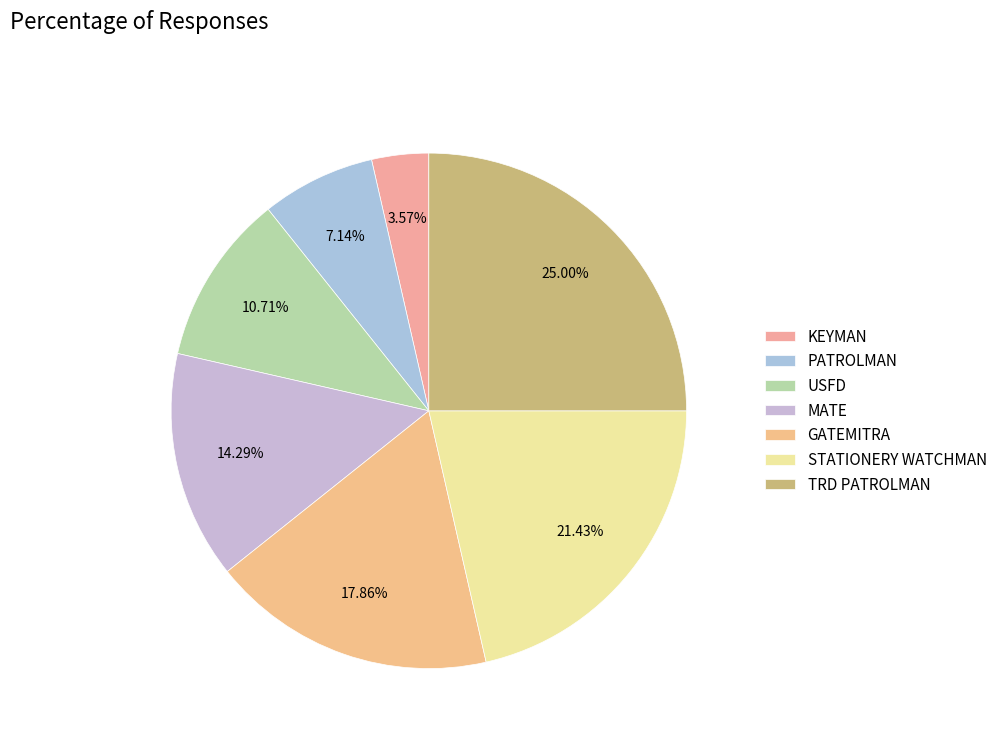

Rank the categories by value from lowest to highest.

KEYMAN, PATROLMAN, USFD, MATE, GATEMITRA, STATIONERY WATCHMAN, TRD PATROLMAN